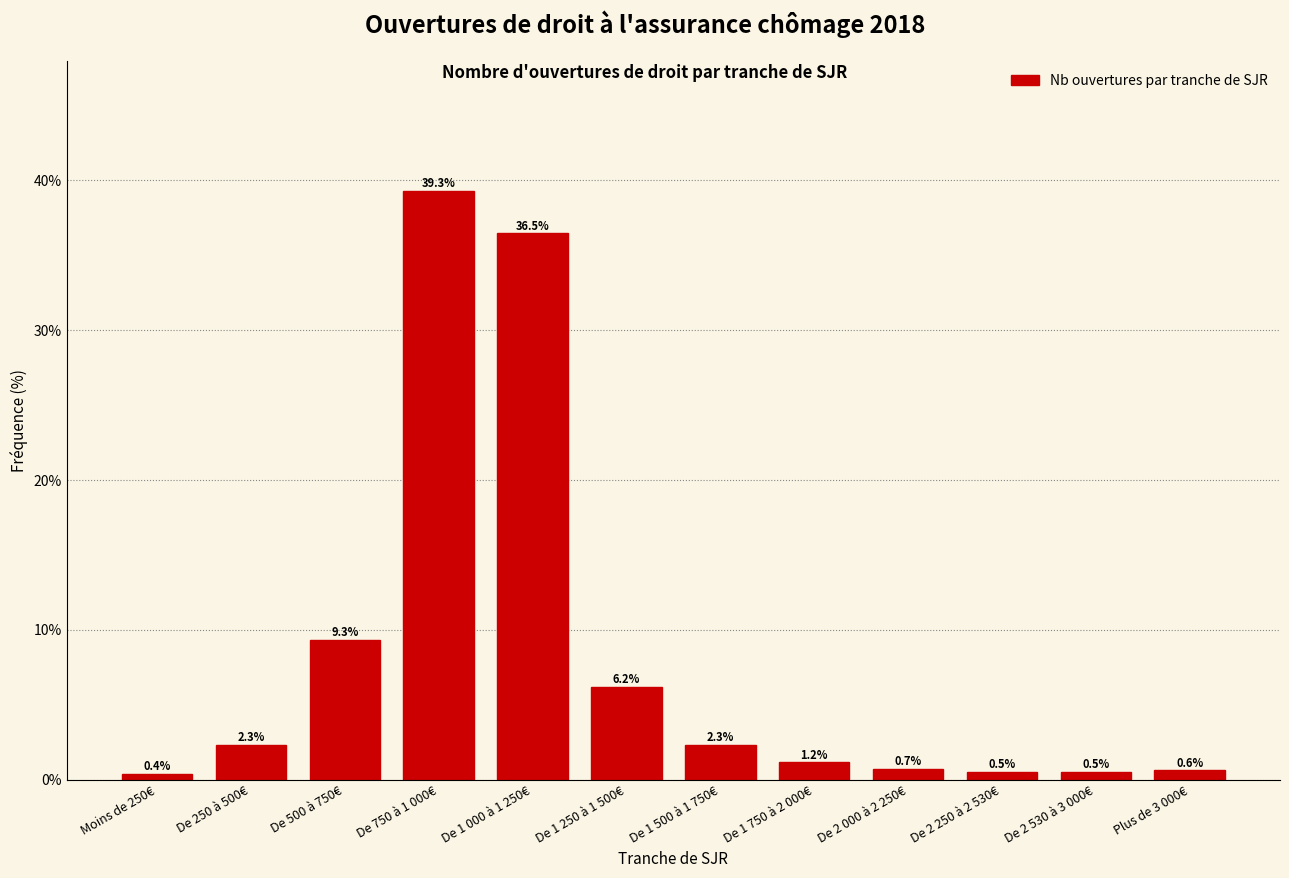

Reading right to left, extract all data points from this chart.

0.6	0.5	0.5	0.7	1.2	2.3	6.2	36.5	39.3	9.3	2.3	0.4